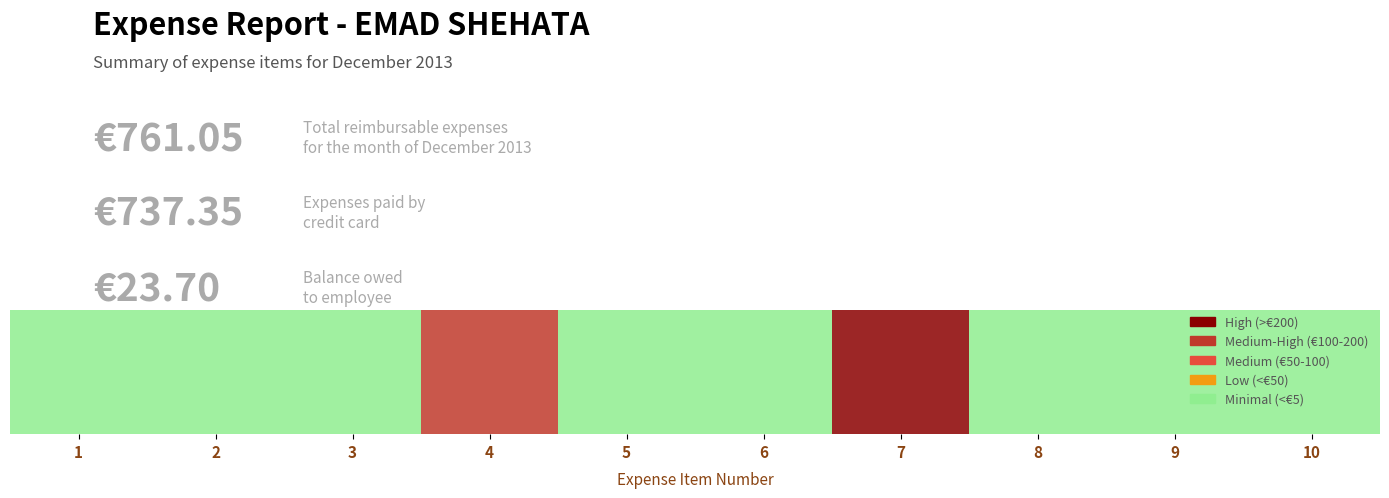

What is the average value?

76.1